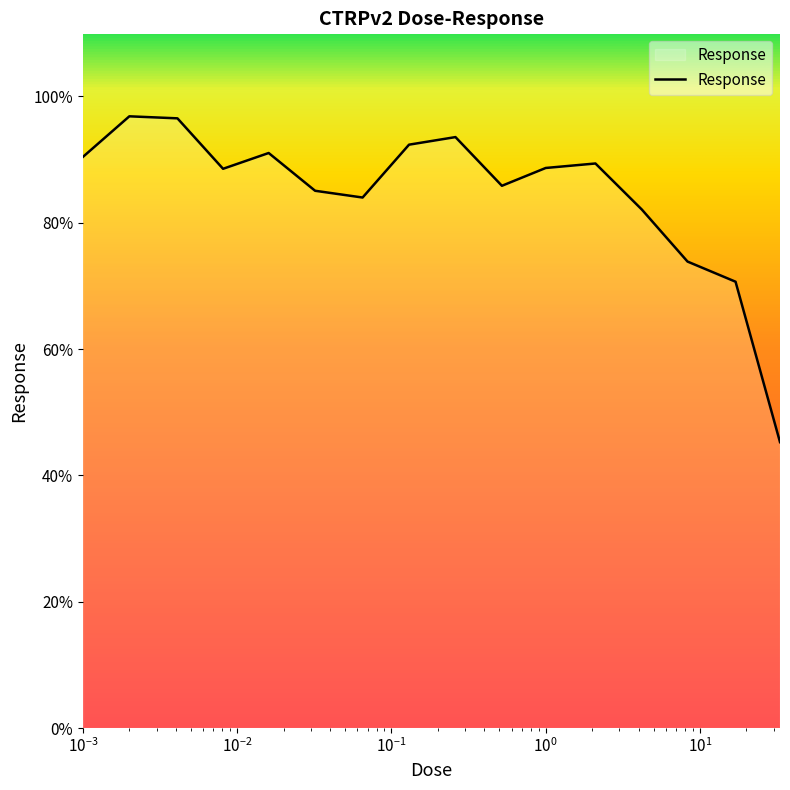

How many categories are shown in the chart?

16